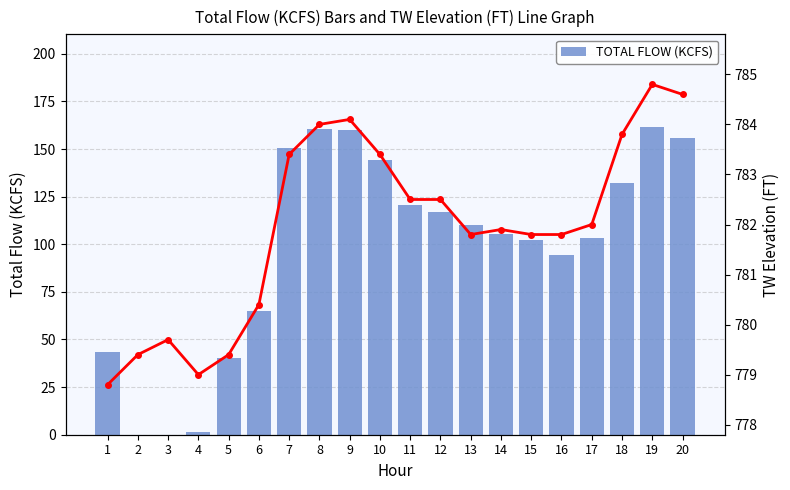

What is the sum of all TOTAL FLOW (KCFS) values?

1967.1